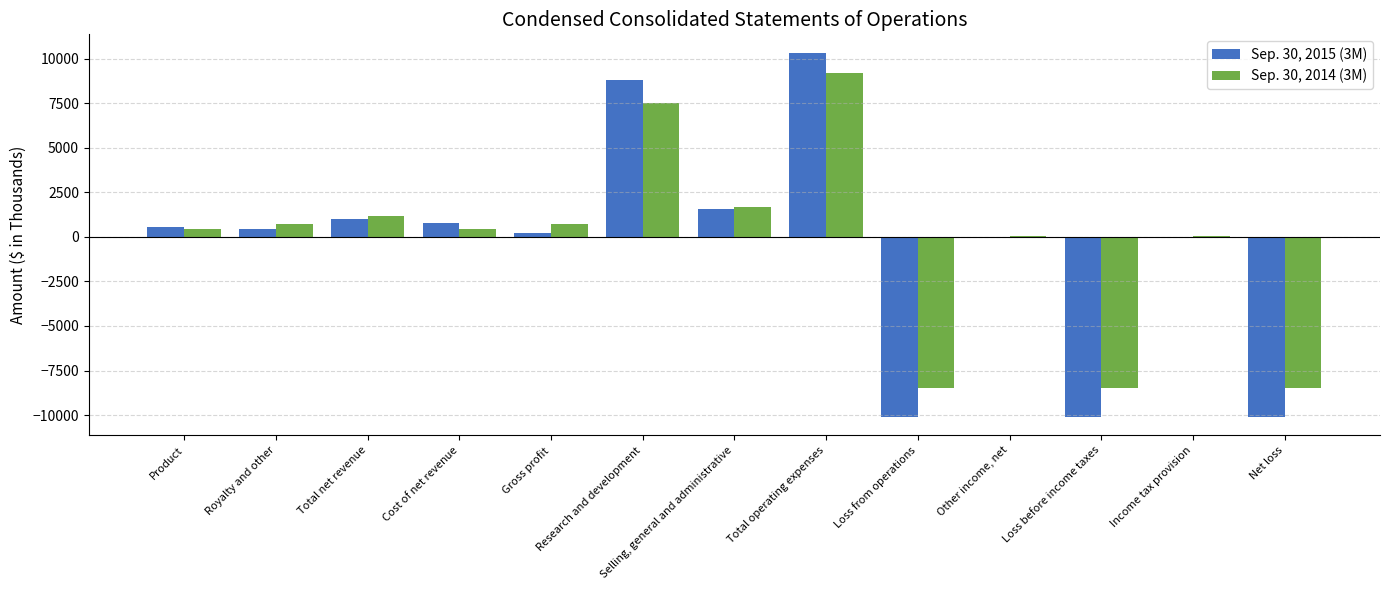

What are all the series names shown in the legend?

Sep. 30, 2015 (3M), Sep. 30, 2014 (3M)